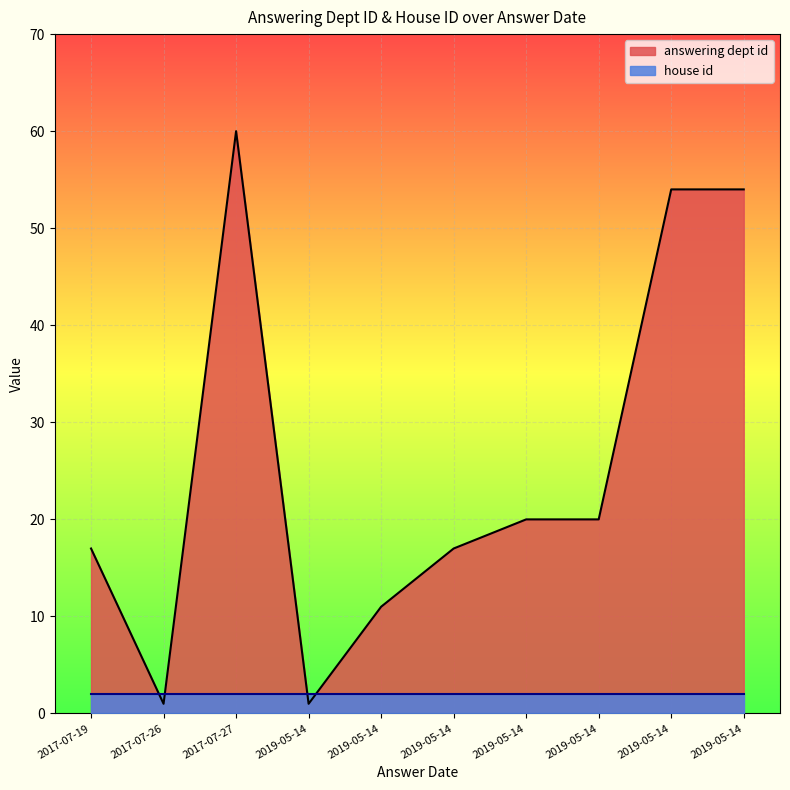

What are all the series names shown in the legend?

answering dept id, house id